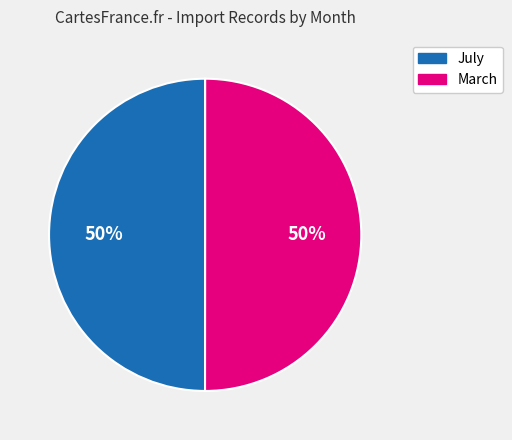

What percentage is the July slice, to the nearest percent?

50%